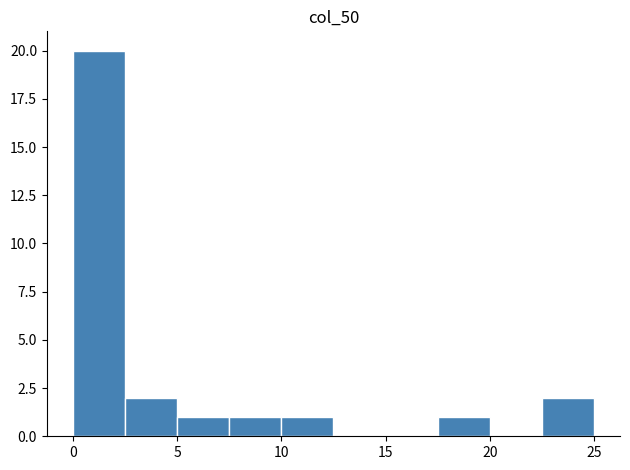

Reading left to right, transcribe this chart: for each bar, give the range it covers on the x-axis and its height. The values are not printed on the chart, so give them approximately, as read against the axis.

0.0 to 2.5: 20
2.5 to 5.0: 2
5.0 to 7.5: 1
7.5 to 10.0: 1
10.0 to 12.5: 1
12.5 to 15.0: 0
15.0 to 17.5: 0
17.5 to 20.0: 1
20.0 to 22.5: 0
22.5 to 25.0: 2